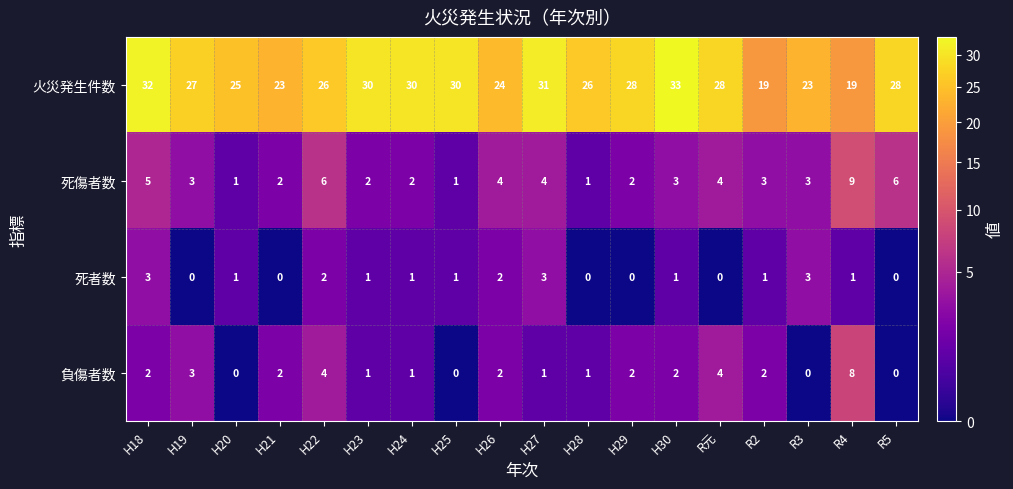

What is the average value of the 火災発生件数 series?

27